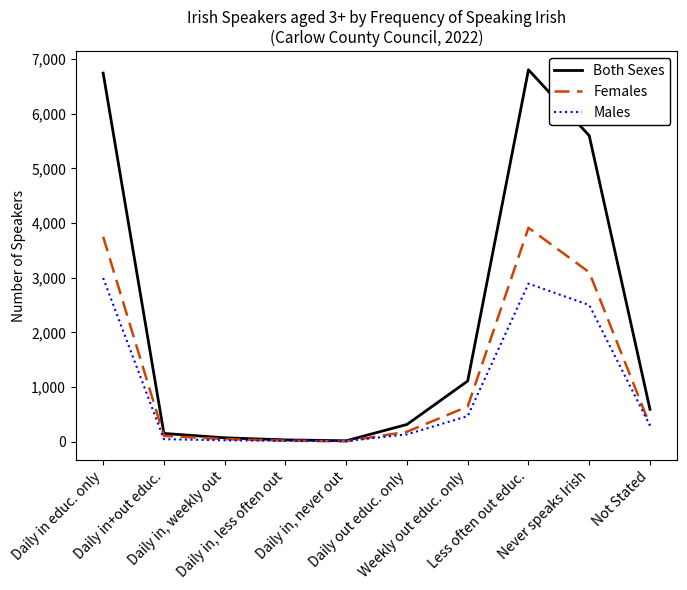

Which series has the largest range (max minus min)?

Both Sexes